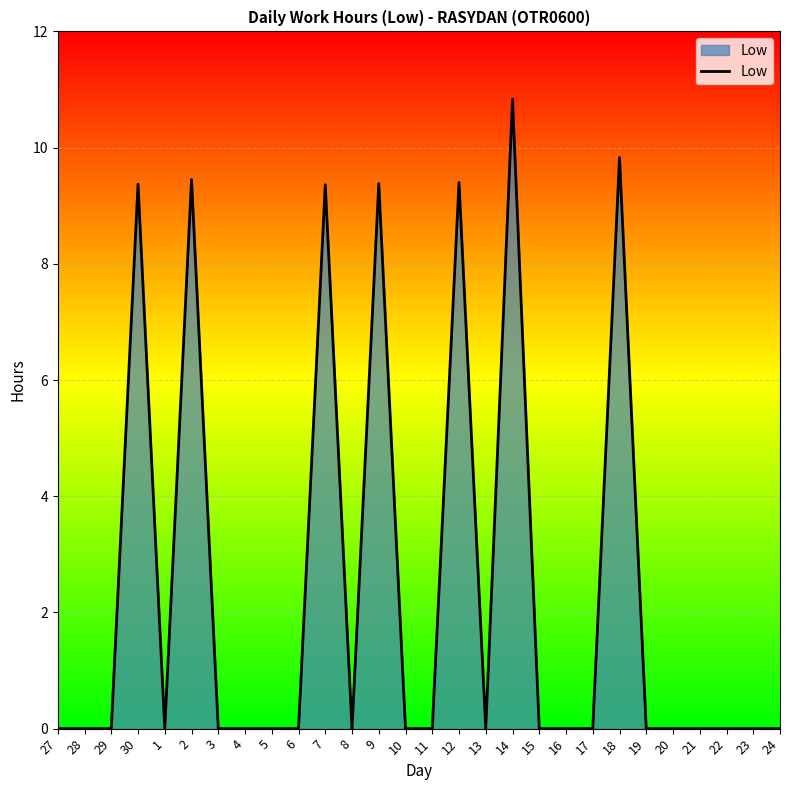

Which label corresponds to the largest value in the chart?

14